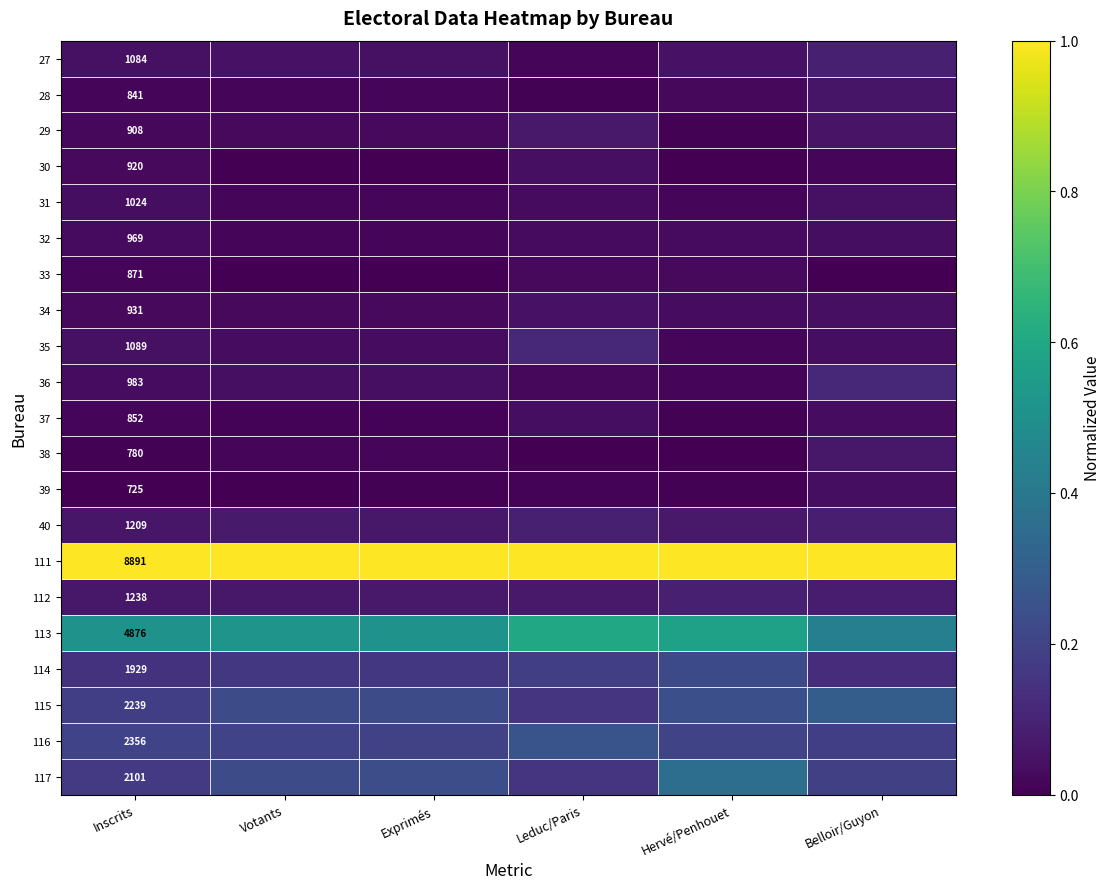

What is the difference between the maximum and minimum values in the 27 series?

0.1